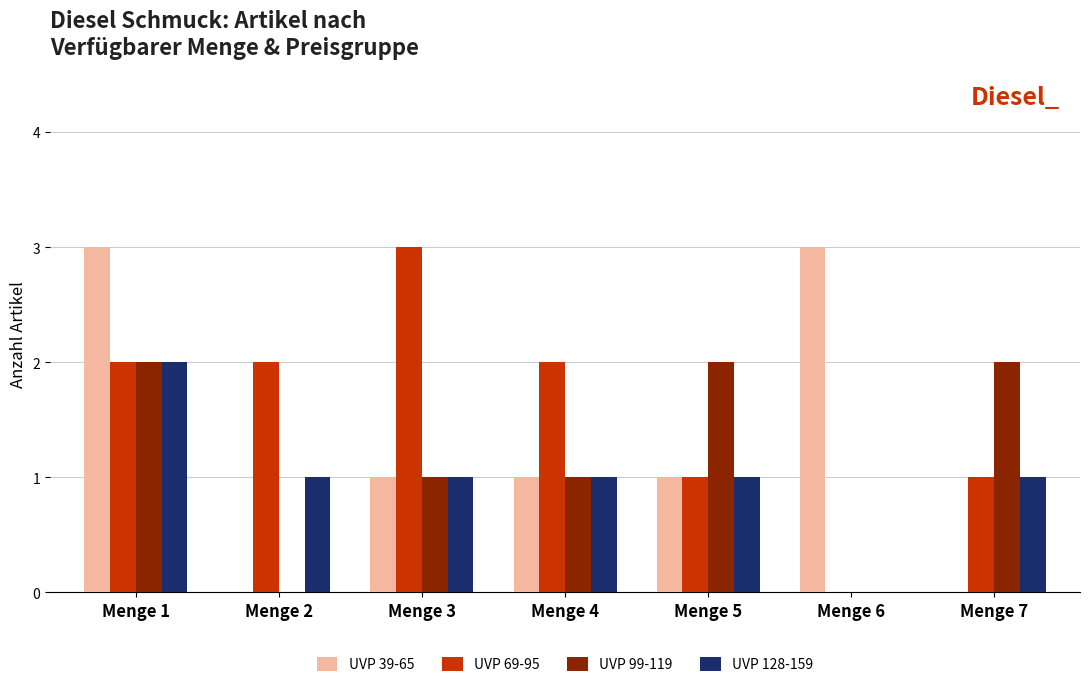

The value of UVP 99-119 at Menge 3 is 1. True or false?

True